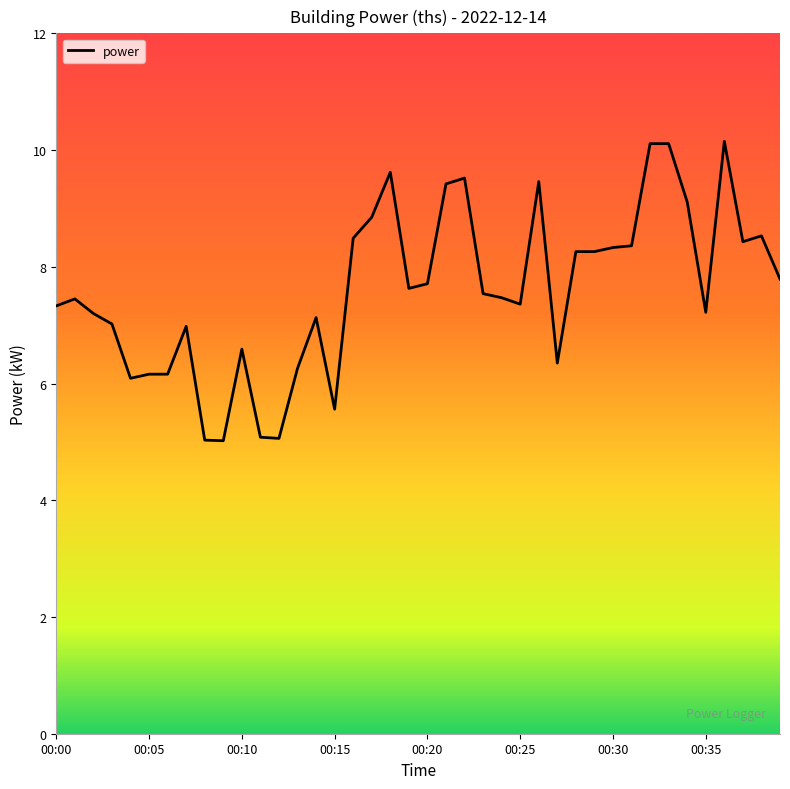

What is the greatest value displayed?

10.2